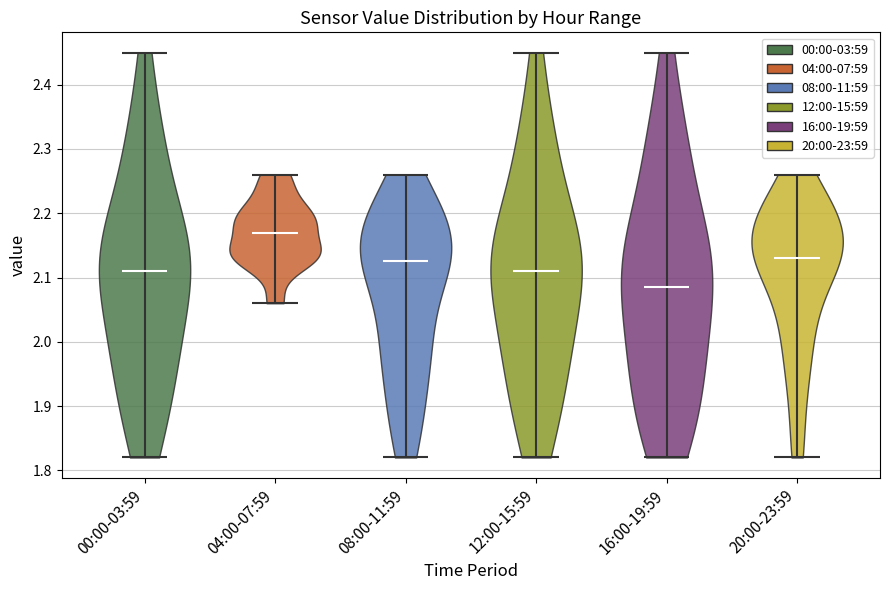

Which violin has the lowest median line?

16:00-19:59